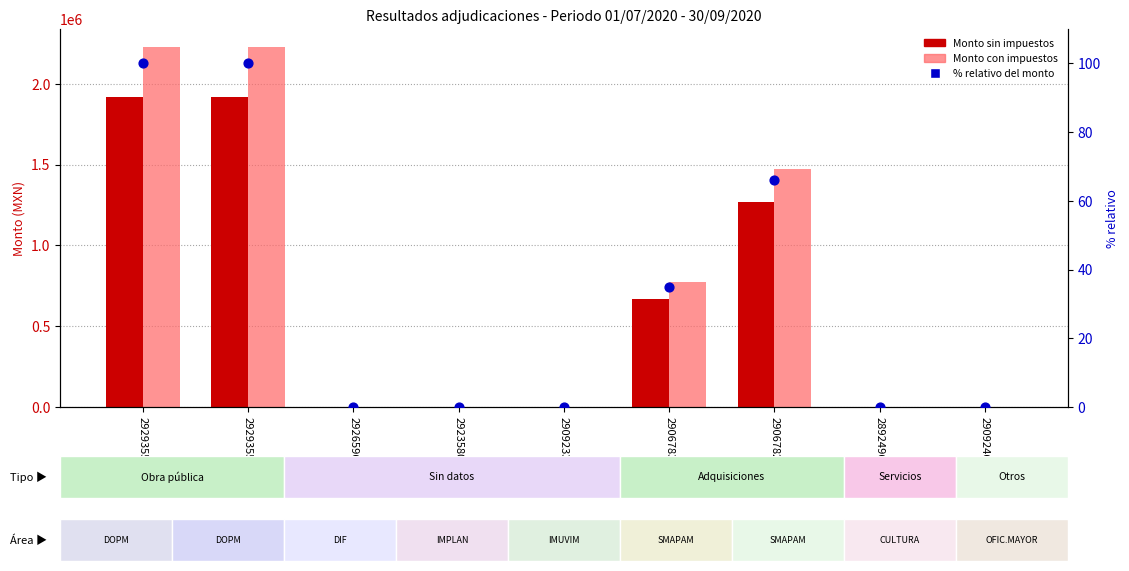

Which series contains the lowest Y value?

Monto sin impuestos